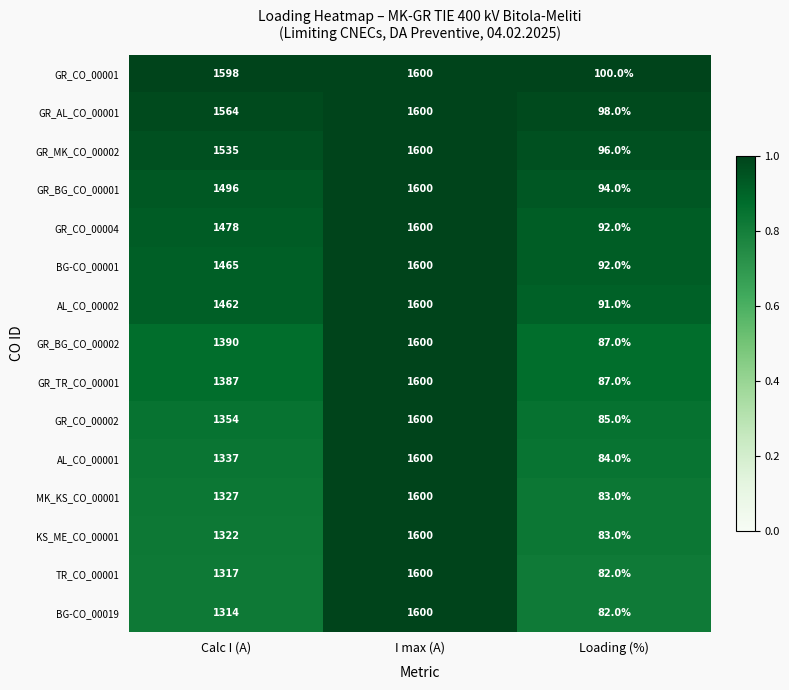

What is the lowest value of the GR_TR_CO_00001 series?

87